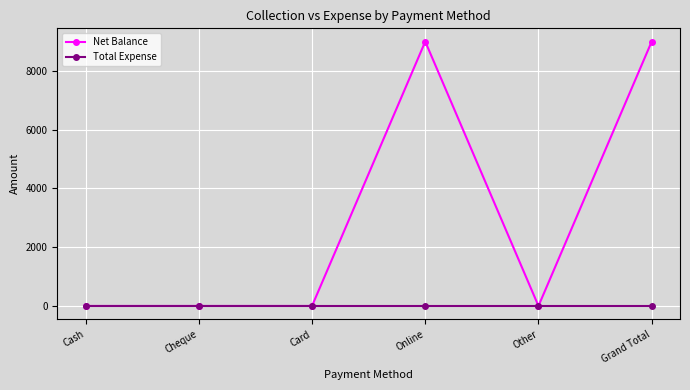

Reading left to right, what are all the values shown in this chart?

Net Balance: 0	0	0	9000	0	9000
Total Expense: 0	0	0	0	0	0